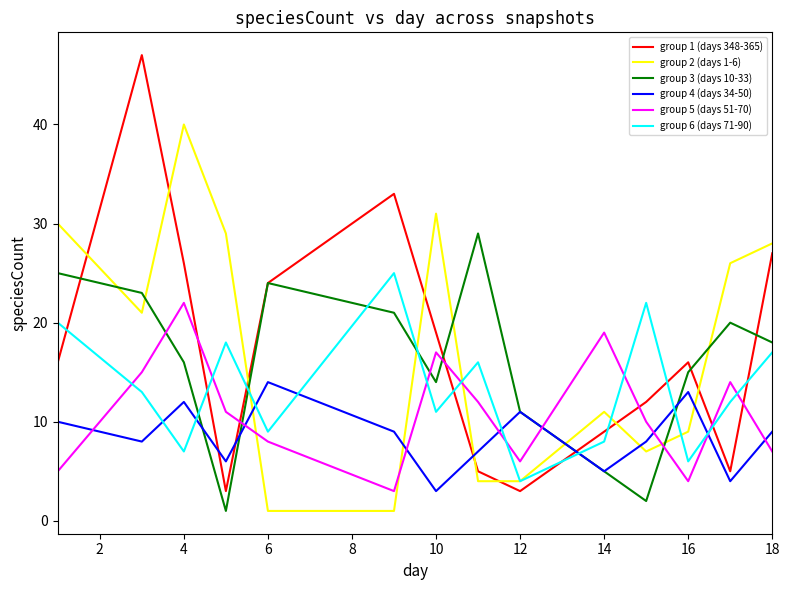

Rank the series by their maximum value, from lowest to highest.

group 4 (days 34-50), group 5 (days 51-70), group 6 (days 71-90), group 3 (days 10-33), group 2 (days 1-6), group 1 (days 348-365)